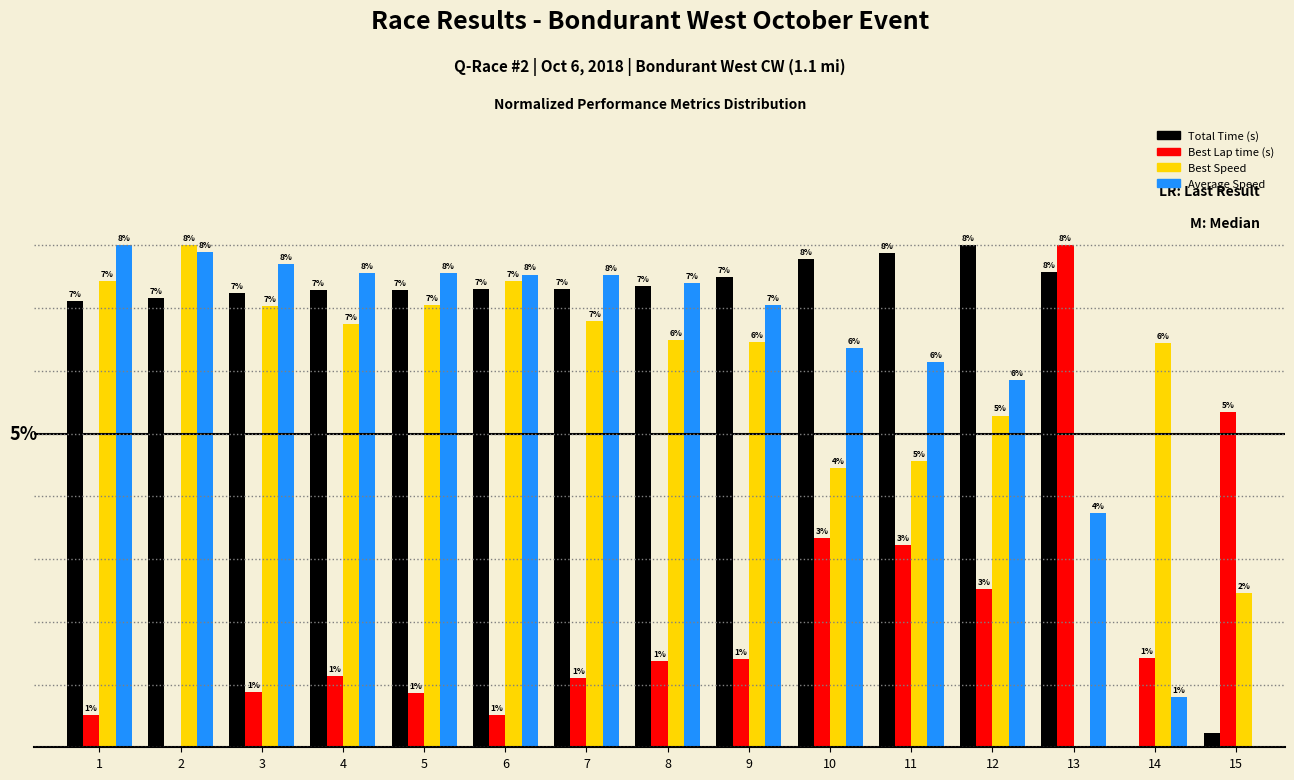

Which series has the largest total across all categories?

Total Time (s)